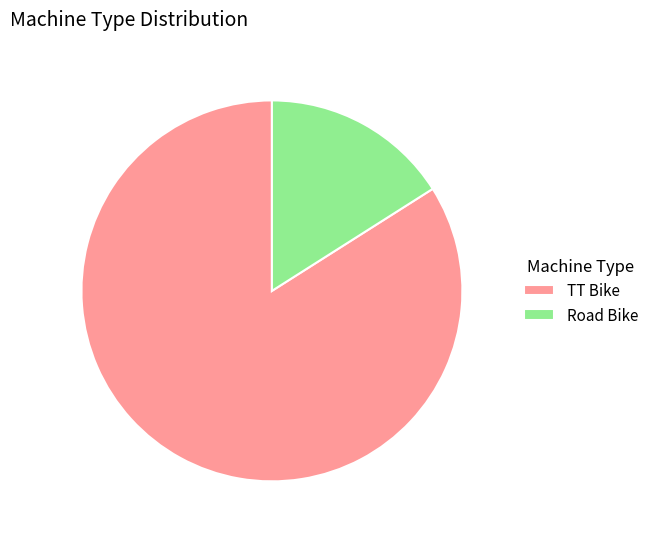

Count the number of slices in the pie.

2